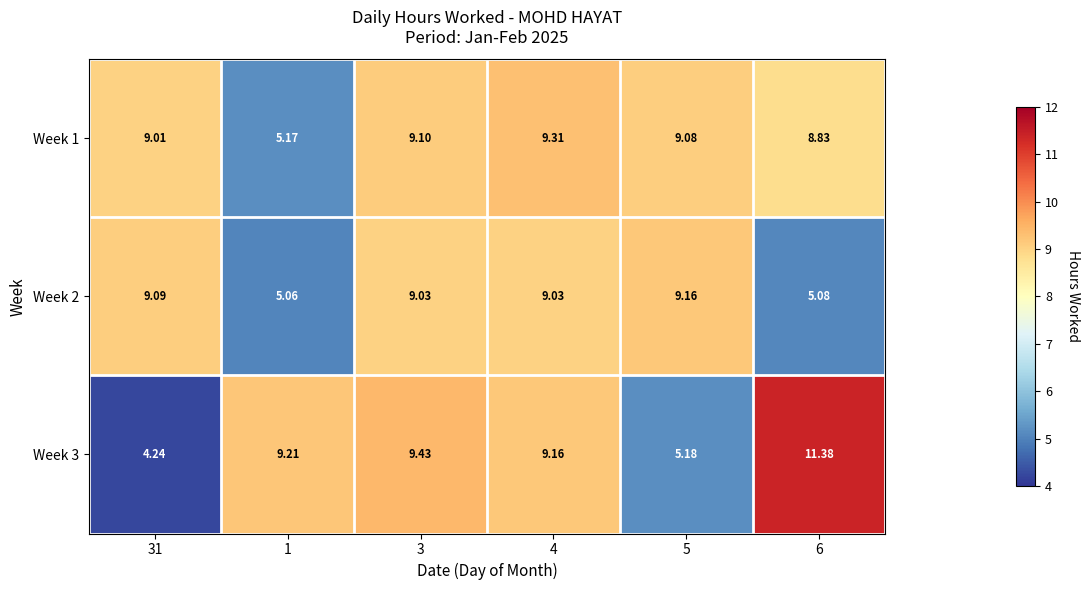

Between 31 and 4, which series saw the biggest shift?

Week 3